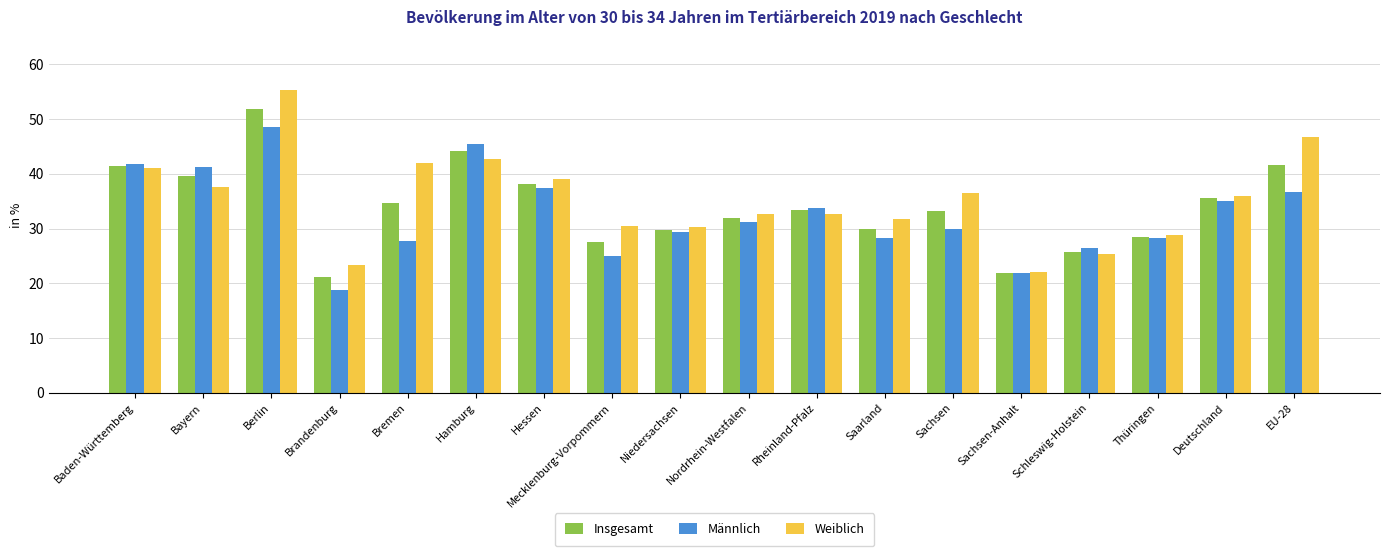

What is the difference between the maximum and minimum values in the Insgesamt series?

30.8